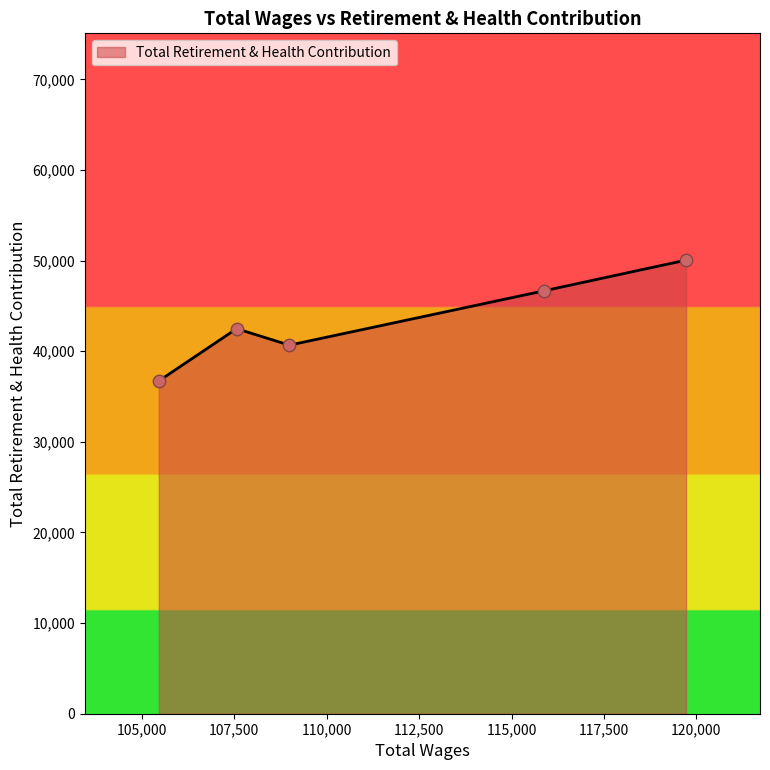

What is the minimum value shown in the chart?

36724